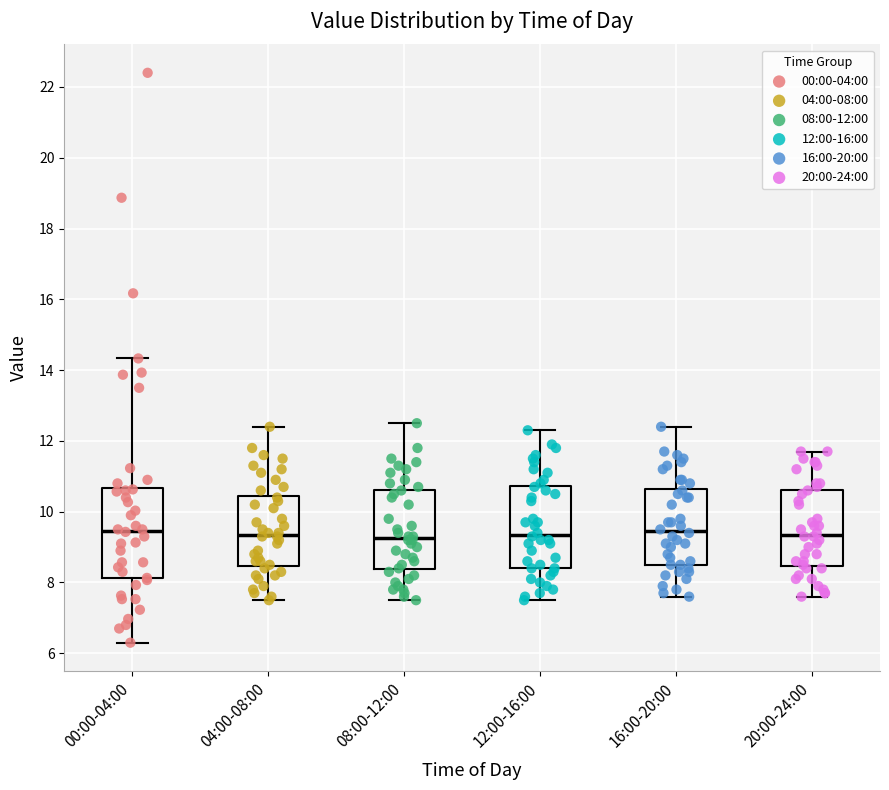

Reading left to right, transcribe this box plot: for each box, give where its median line is, the range the box spans, and where its two whiskers end, as read against the y-axis. The values are not printed on the chart, so give them approximately, as read against the axis.

00:00-04:00: median 9.4, box 8.2 to 10.6, whiskers 6.4 to 14.4
04:00-08:00: median 9.4, box 8.4 to 10.4, whiskers 7.6 to 12.4
08:00-12:00: median 9.2, box 8.4 to 10.6, whiskers 7.6 to 12.6
12:00-16:00: median 9.4, box 8.4 to 10.8, whiskers 7.6 to 12.4
16:00-20:00: median 9.4, box 8.6 to 10.6, whiskers 7.6 to 12.4
20:00-24:00: median 9.4, box 8.4 to 10.6, whiskers 7.6 to 11.8